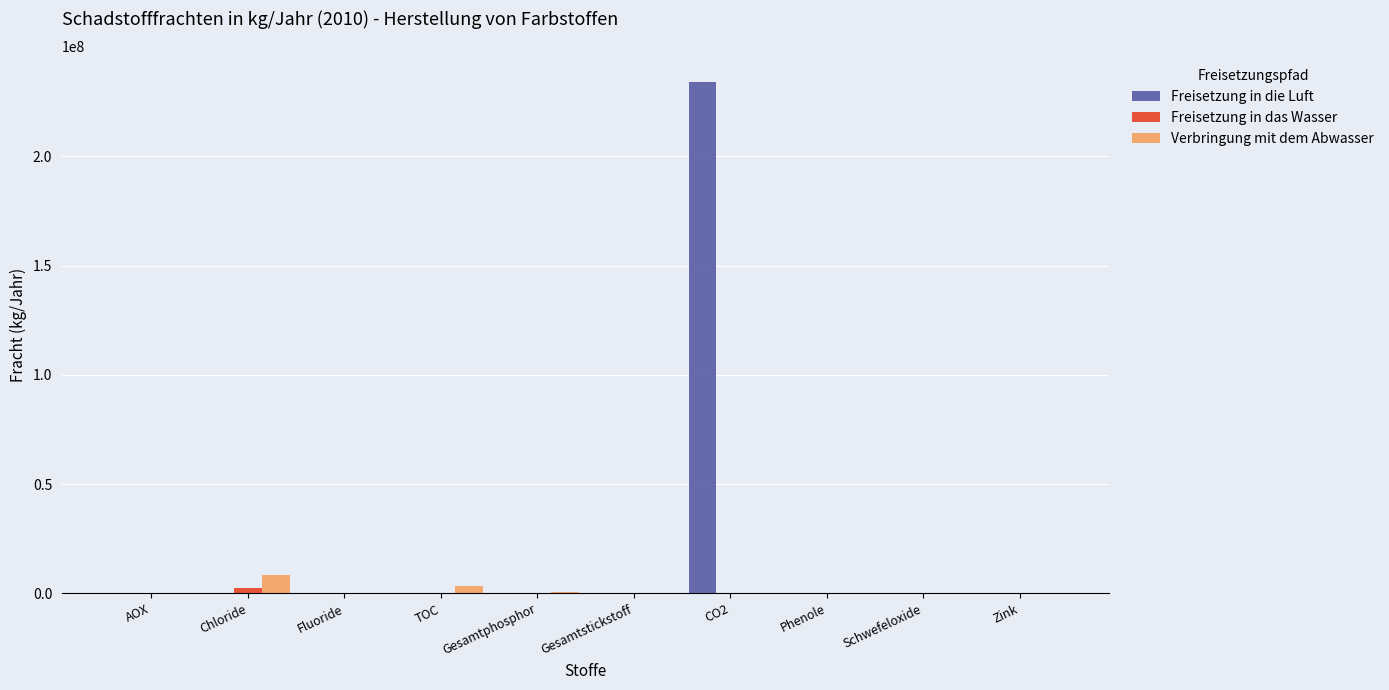

At which category is the sum across all series the highest?

CO2